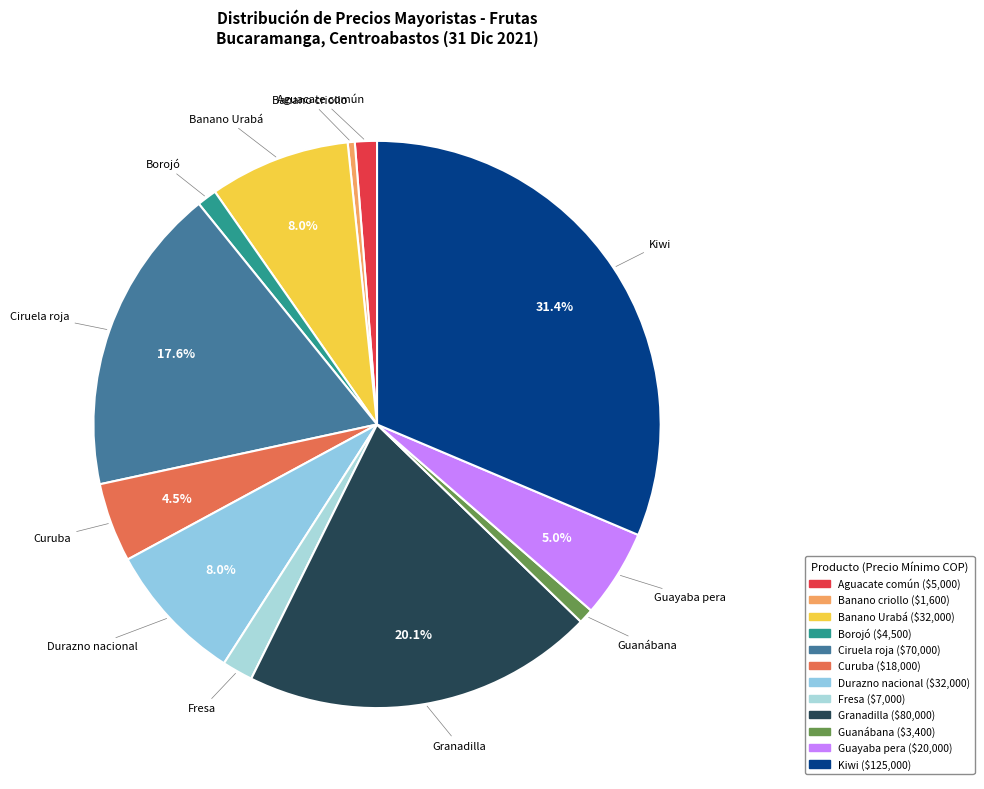

Does any single category account for the majority?

No